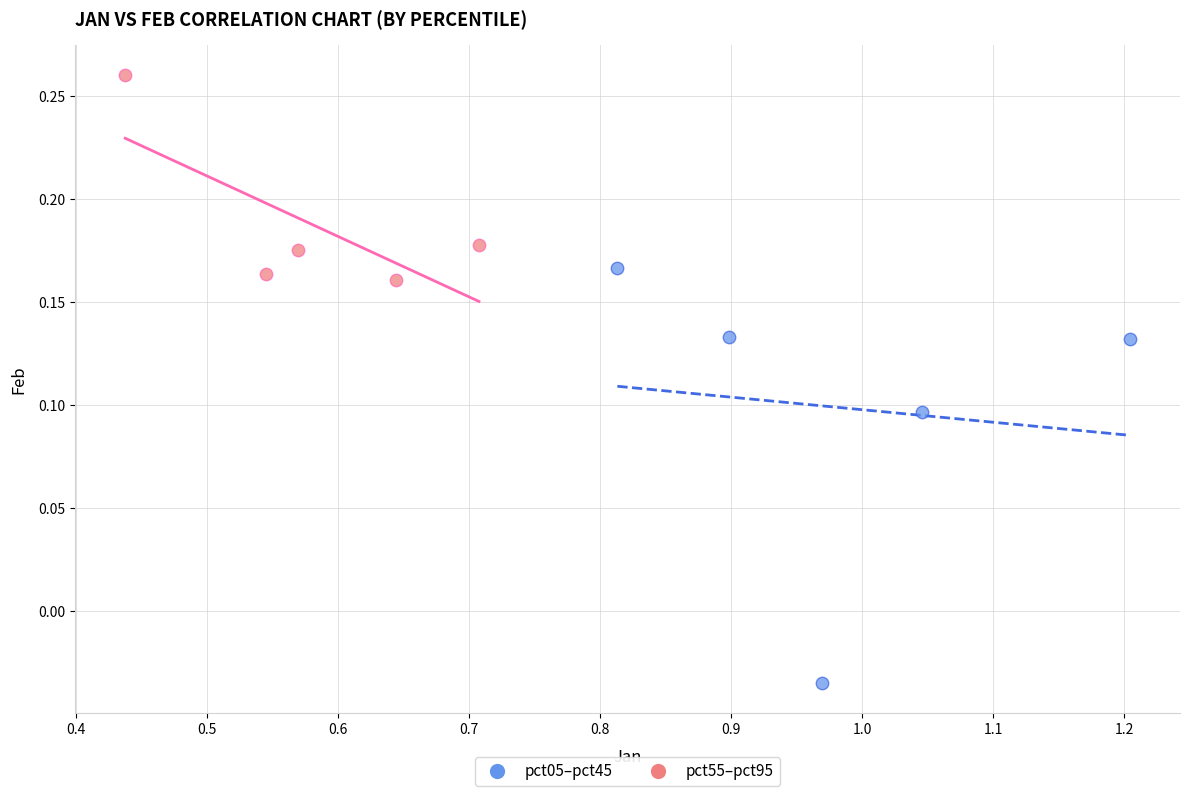

Which series reaches the minimum Y coordinate?

pct05–pct45